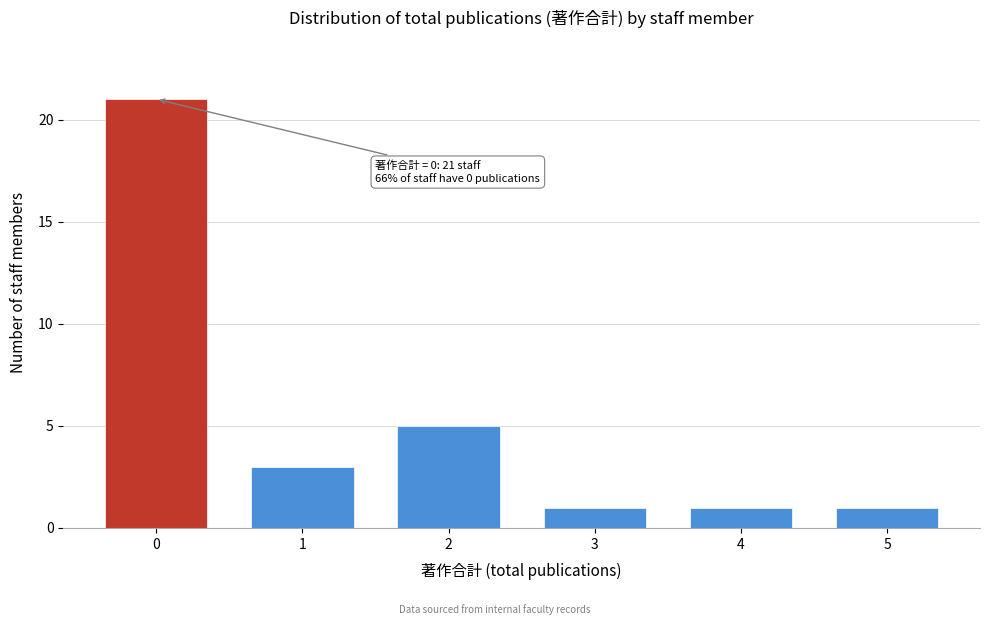

Reading right to left, what are all the values shown in this chart?

5=1	4=1	3=1	2=5	1=3	0=21